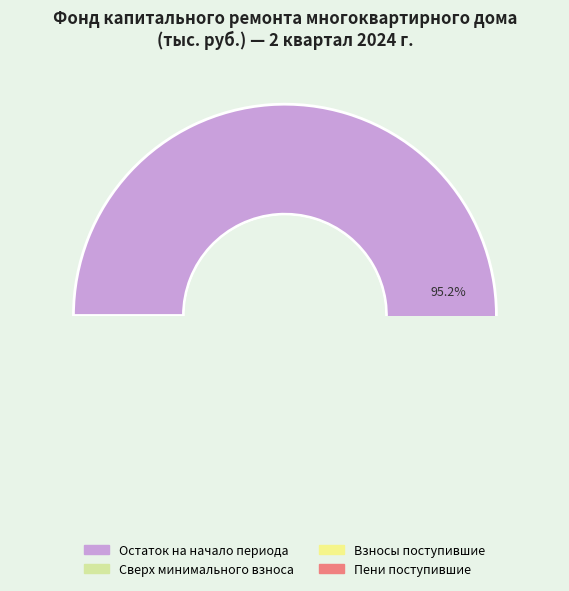

How much of the chart is everything except Поступило взносов?

95.5%